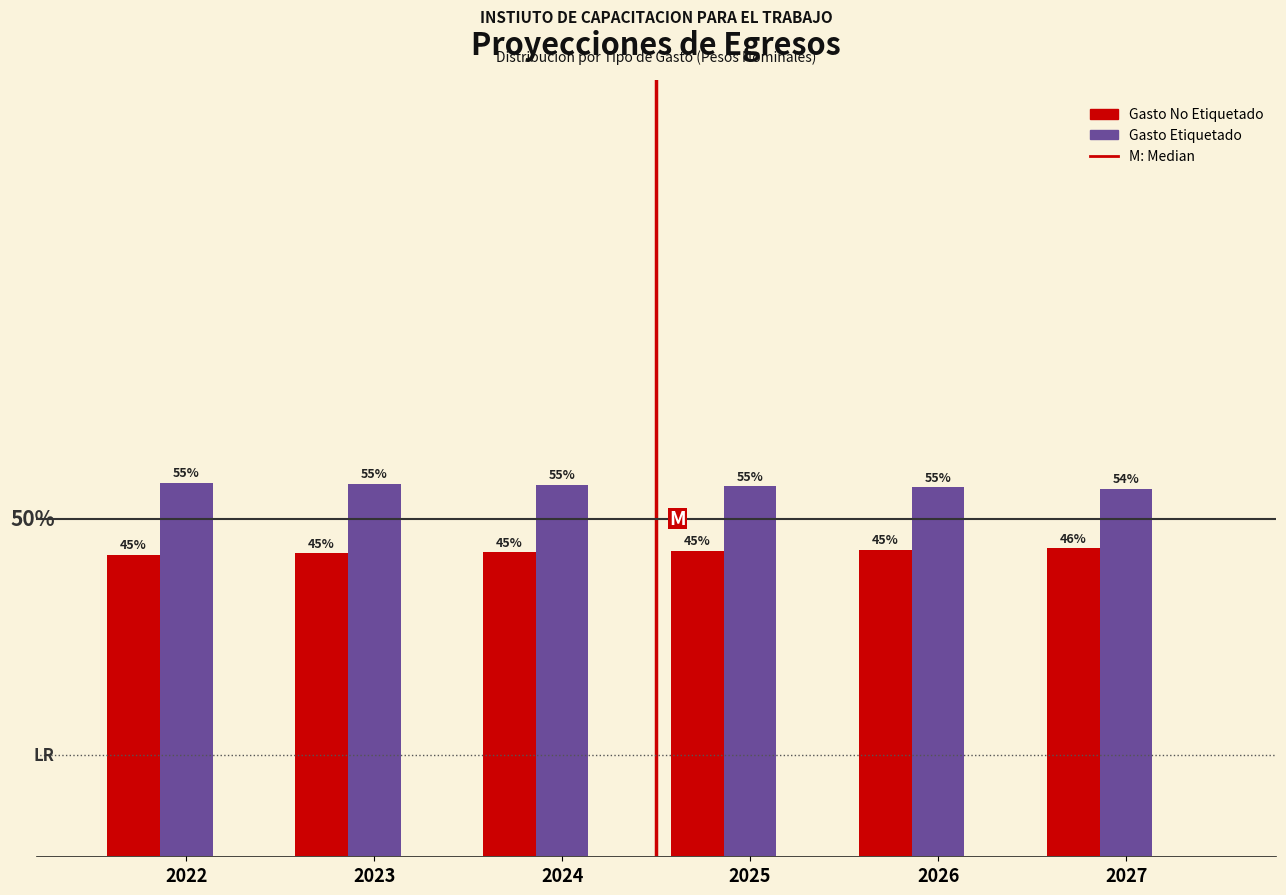

Which series has the largest total across all categories?

Gasto Etiquetado